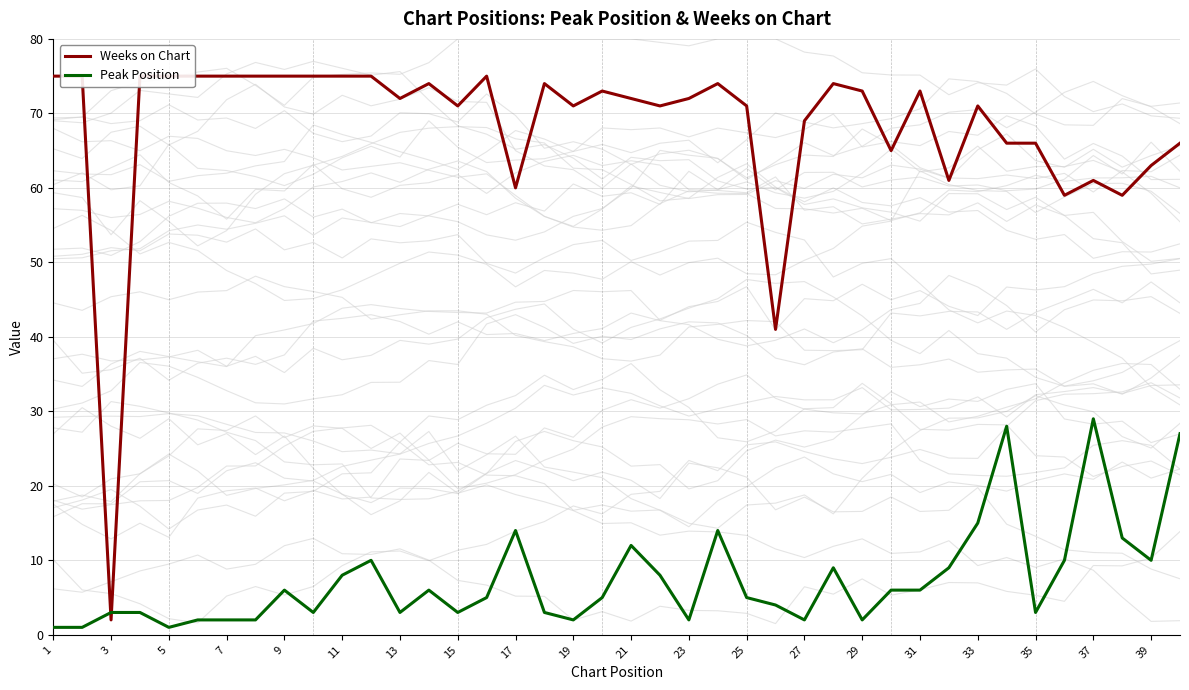

What is the sum of the Peak Position values at 23 and 17?

16